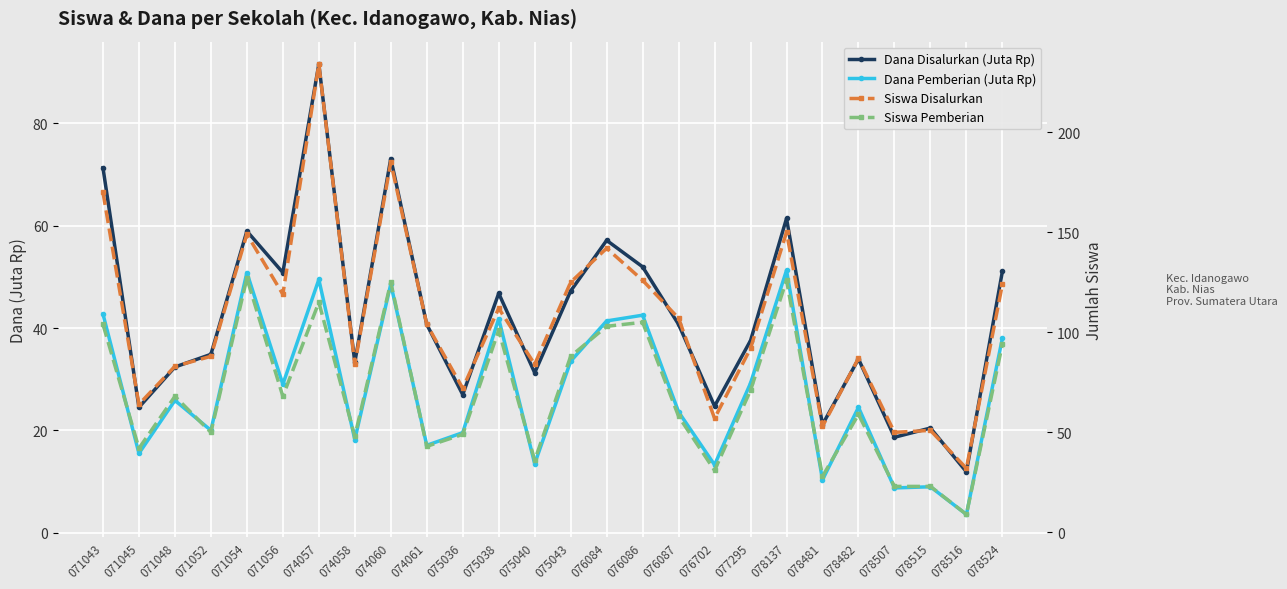

What is the spread (max minus min) of values at 078137?

98.7